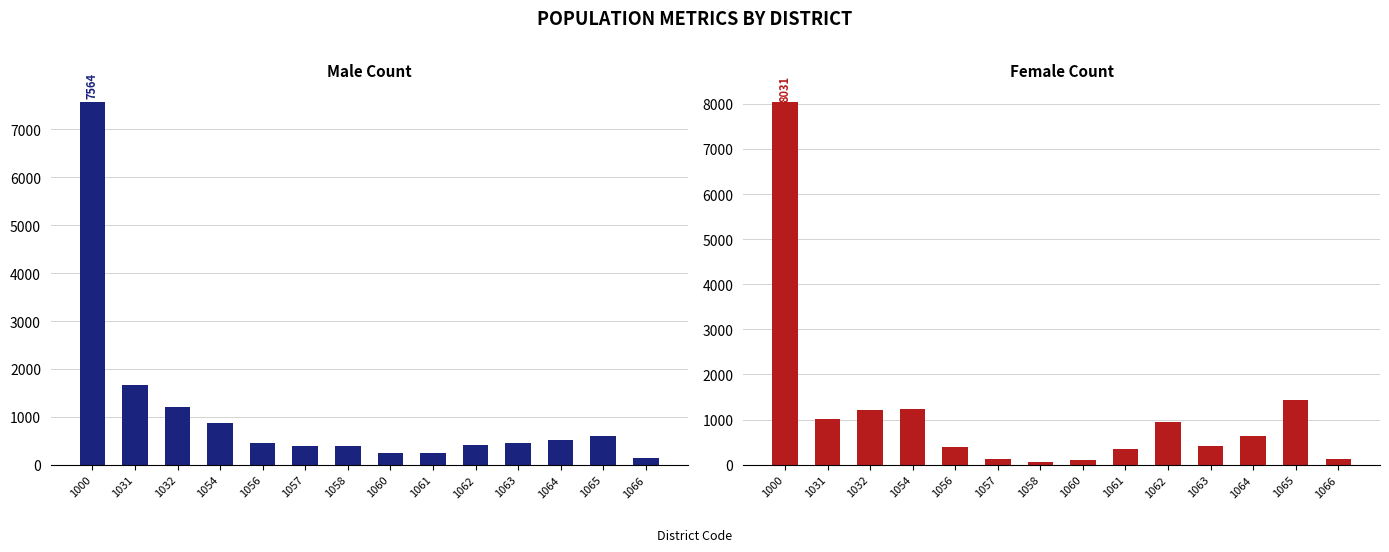

Reading right to left, what are all the values shown in this chart?

Male: 148	607	511	444	409	242	239	401	389	443	875	1196	1660	7564
Female: 124	1428	636	405	942	345	99	56	118	401	1245	1217	1015	8031